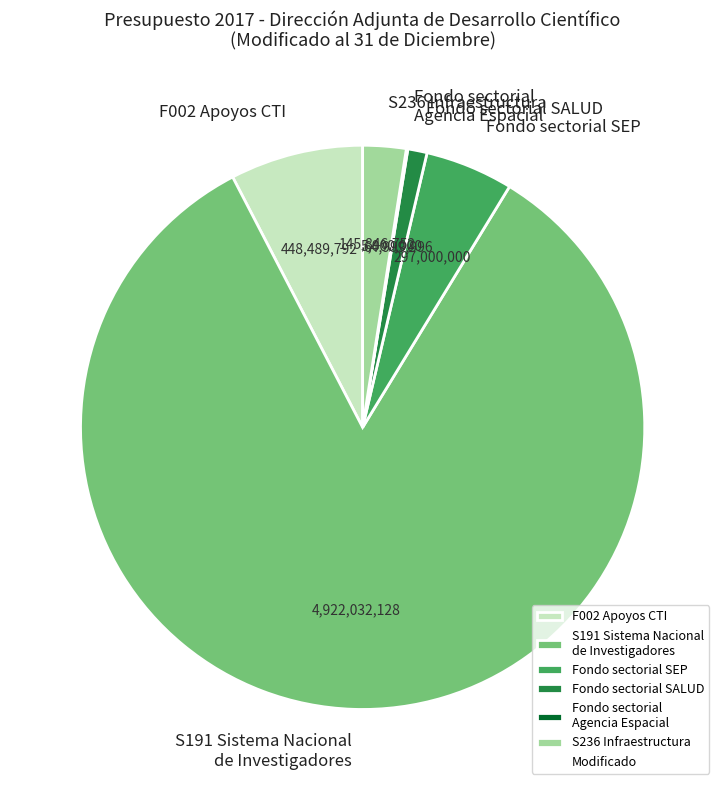

Which slice is the largest?

S191 Sistema Nacional de Investigadores